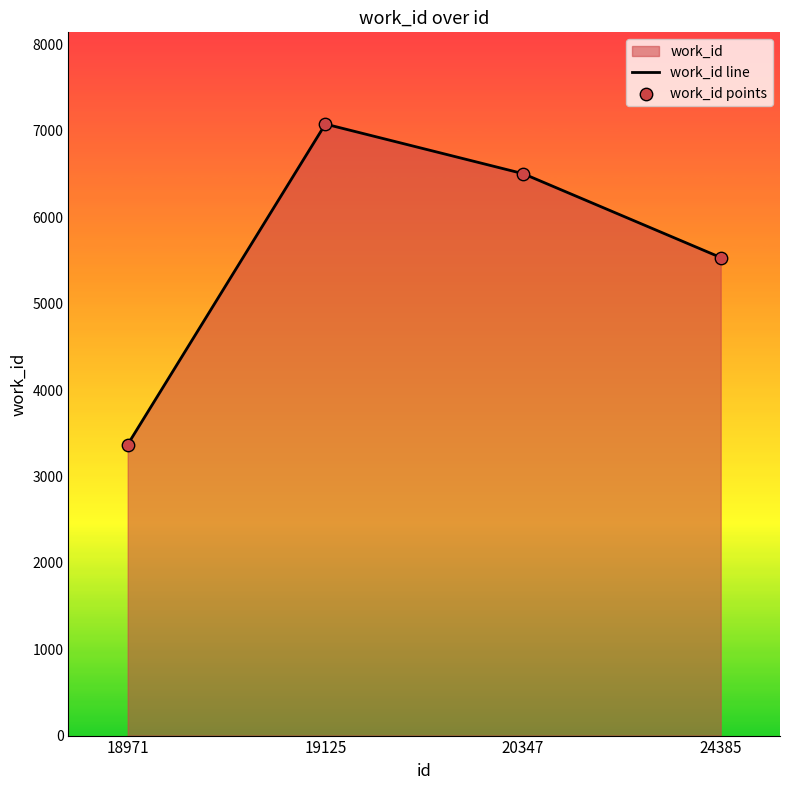

Which series contains the highest Y value?

work_id line